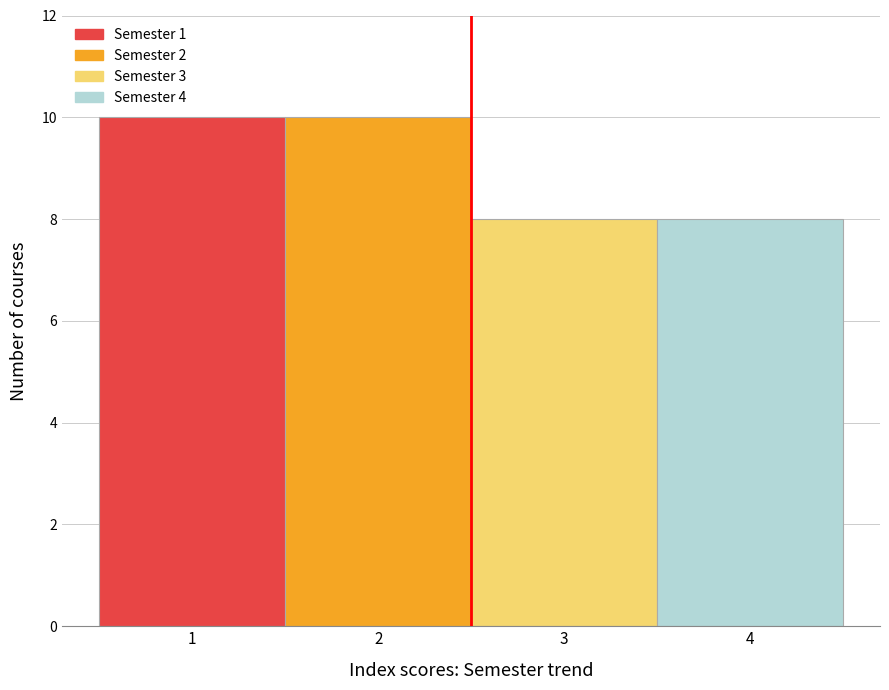

How tall is the bar that spans 3.5 to 4.5 on the x-axis? The values are not printed on the chart, so give them approximately, as read against the axis.

8